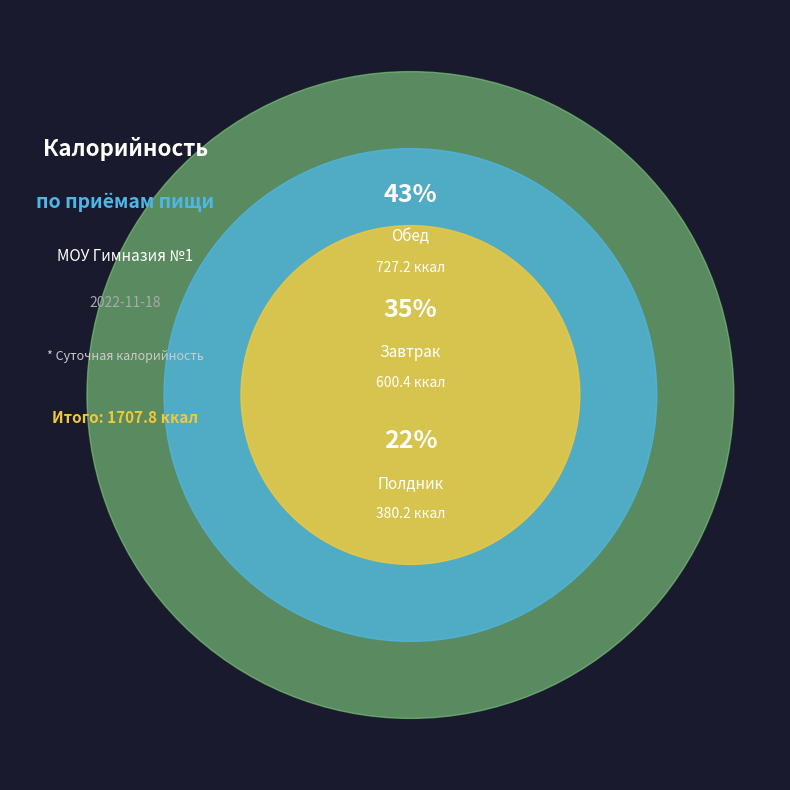

Which slice is the largest?

Обед